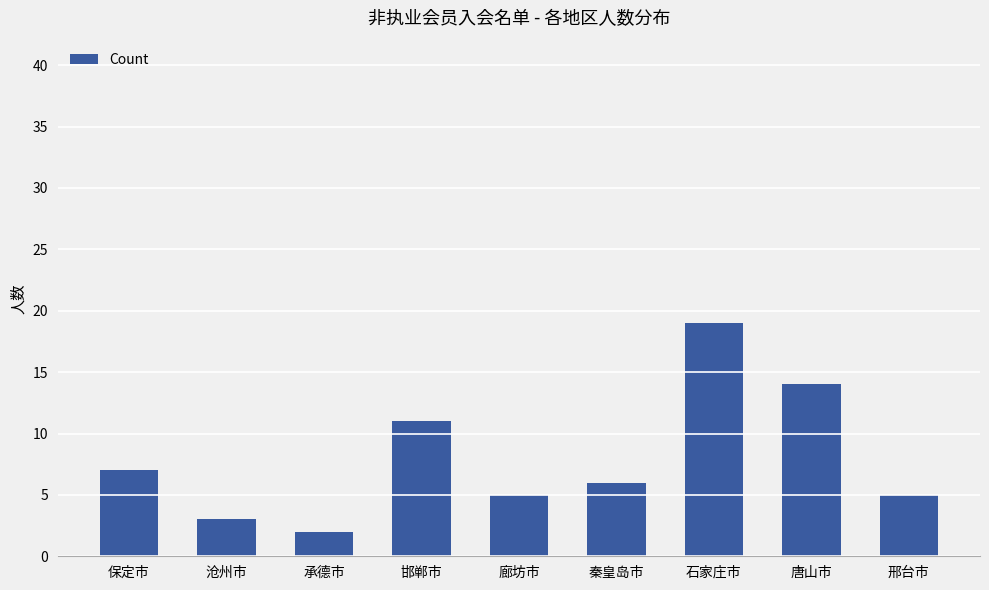

What is the label of the 9th bar from the right?

保定市